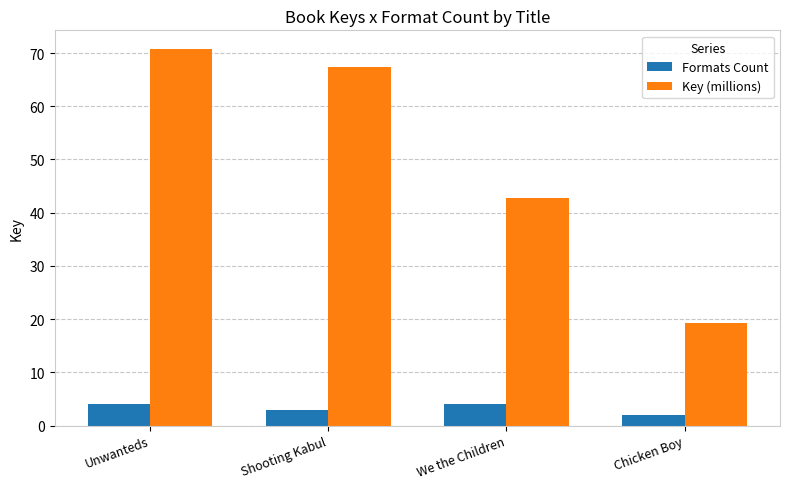

At how many categories does at least one series exceed 34?

3